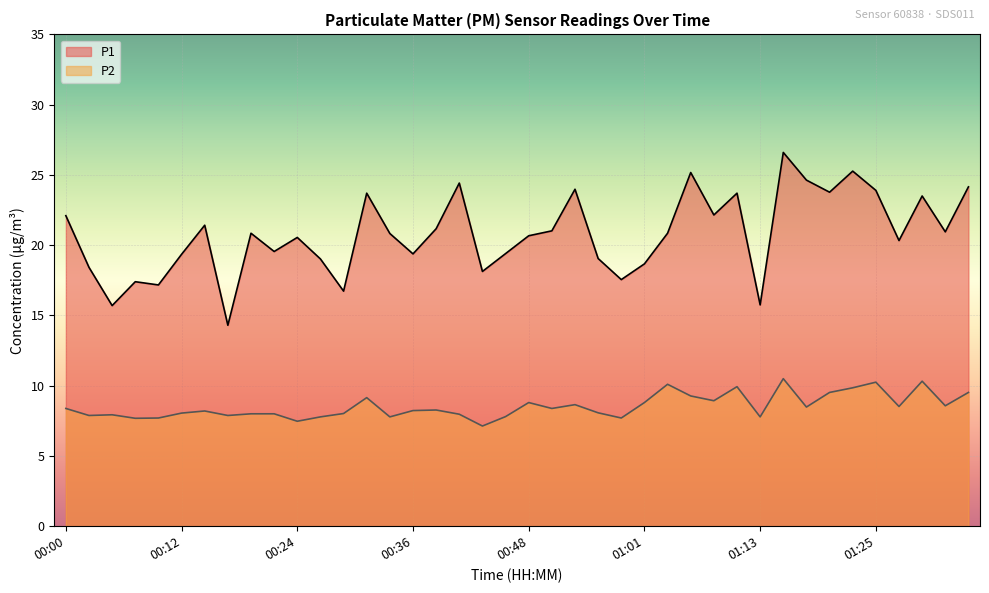

What is the average value of the P1 series?

20.8